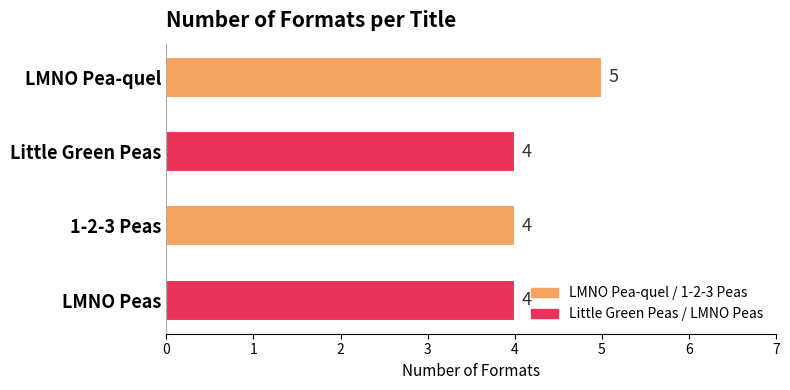

True or false: the data shows 4 at 1-2-3 Peas.

True